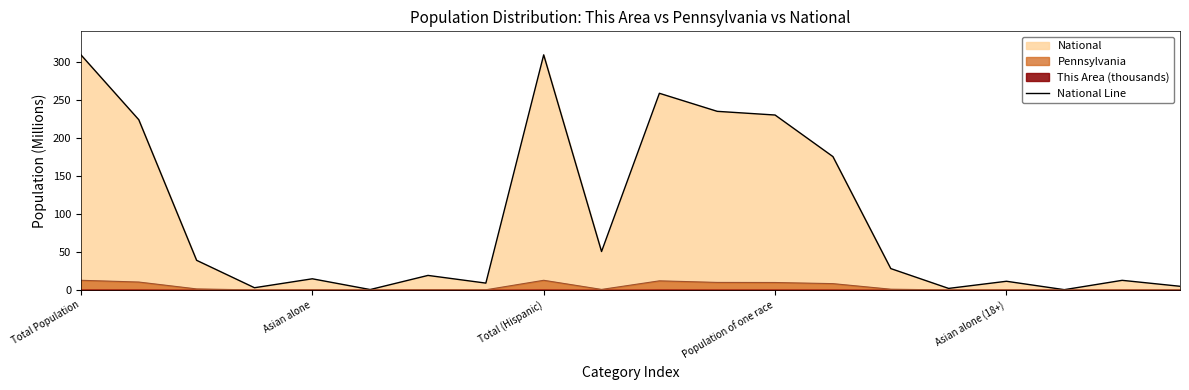

Where does the data first go above 28?

Total Population